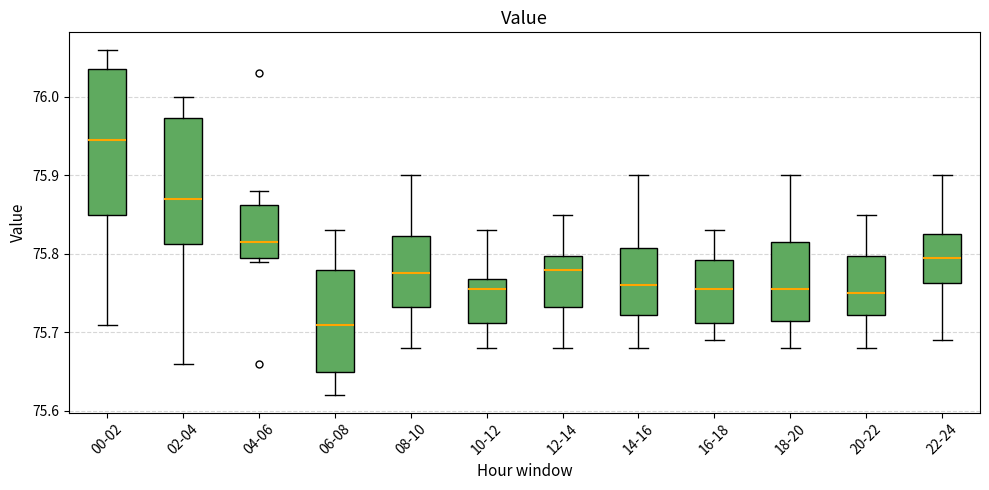

Comparing the boxes themselves (not the whiskers), which one is the tallest?

00-02